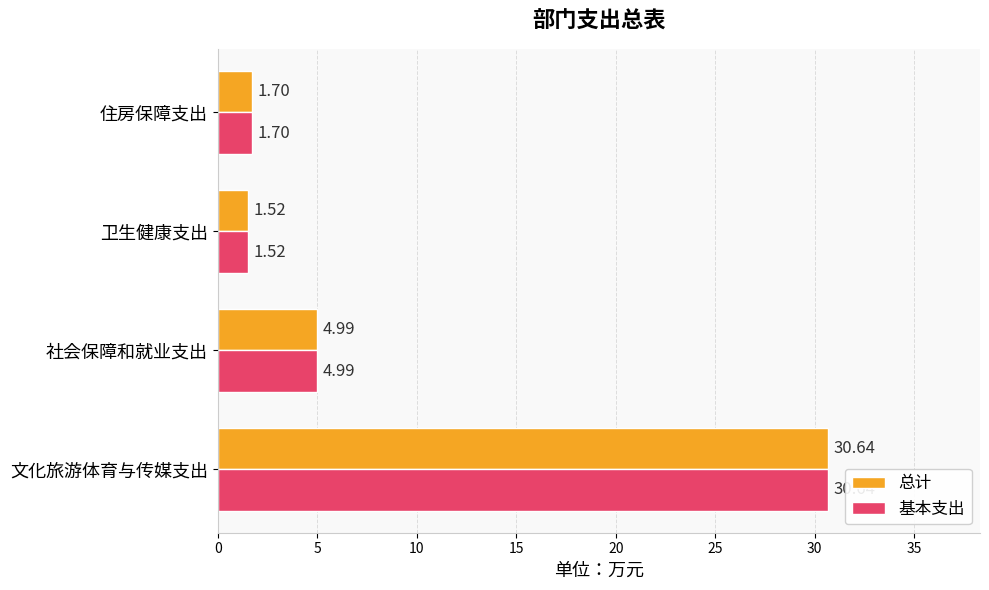

Rank the categories by 基本支出 value from lowest to highest.

卫生健康支出, 住房保障支出, 社会保障和就业支出, 文化旅游体育与传媒支出